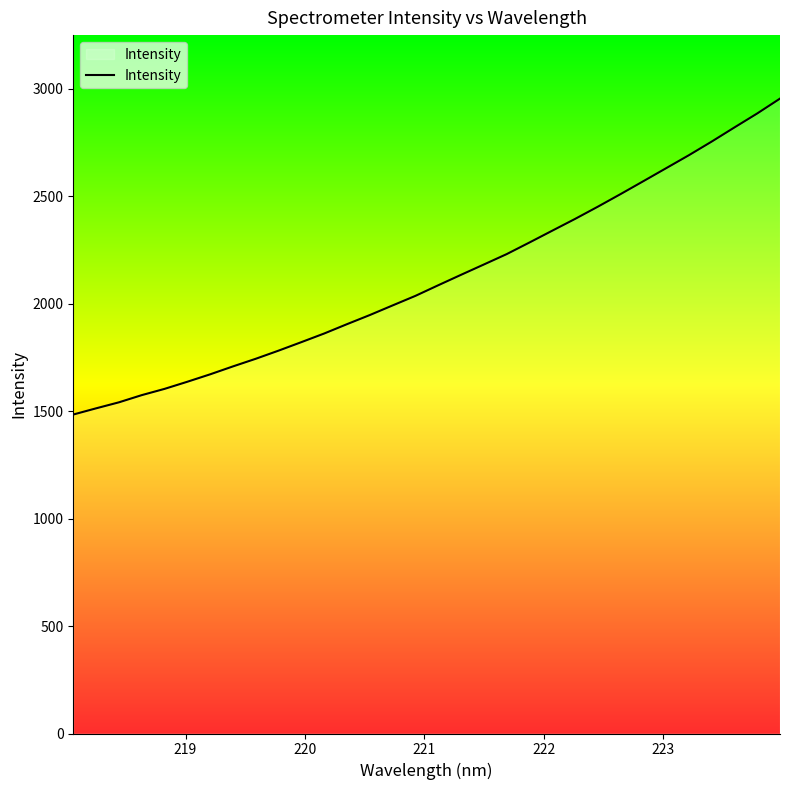

What is the maximum value shown in the chart?

2955.3